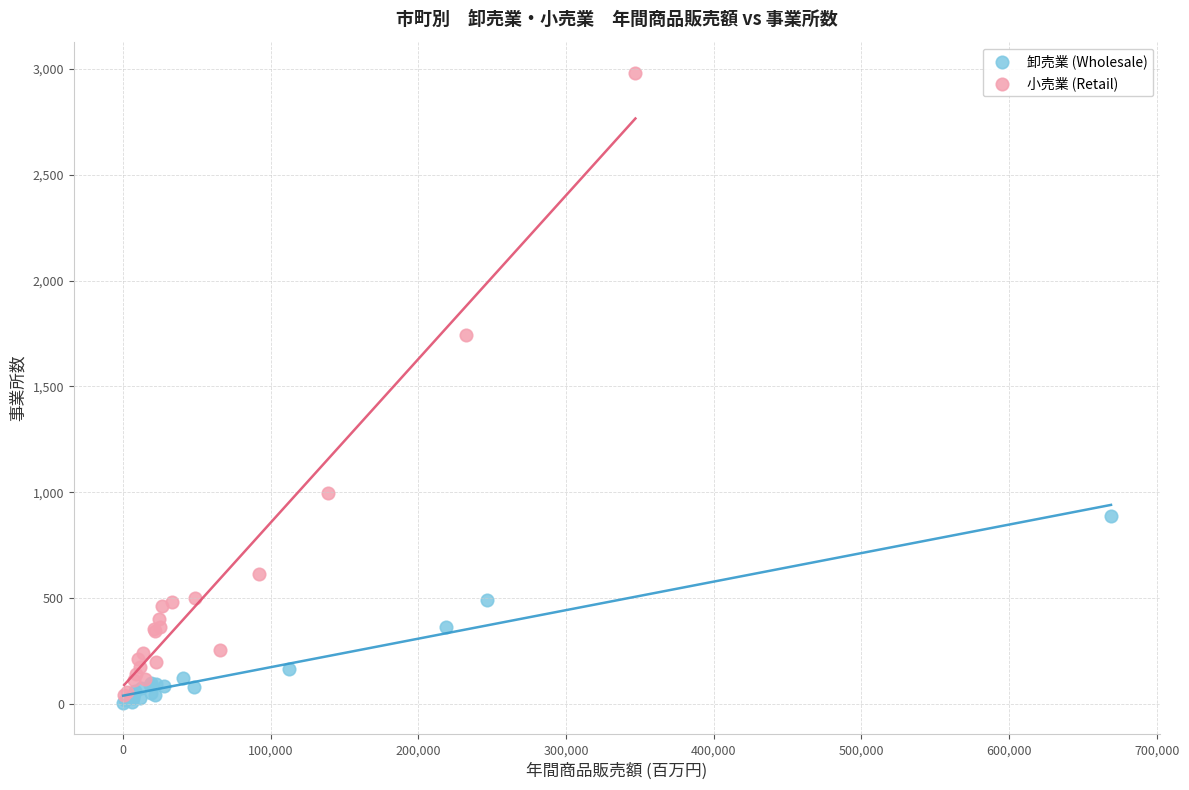

Which series has the widest spread of Y values?

小売業 (Retail)